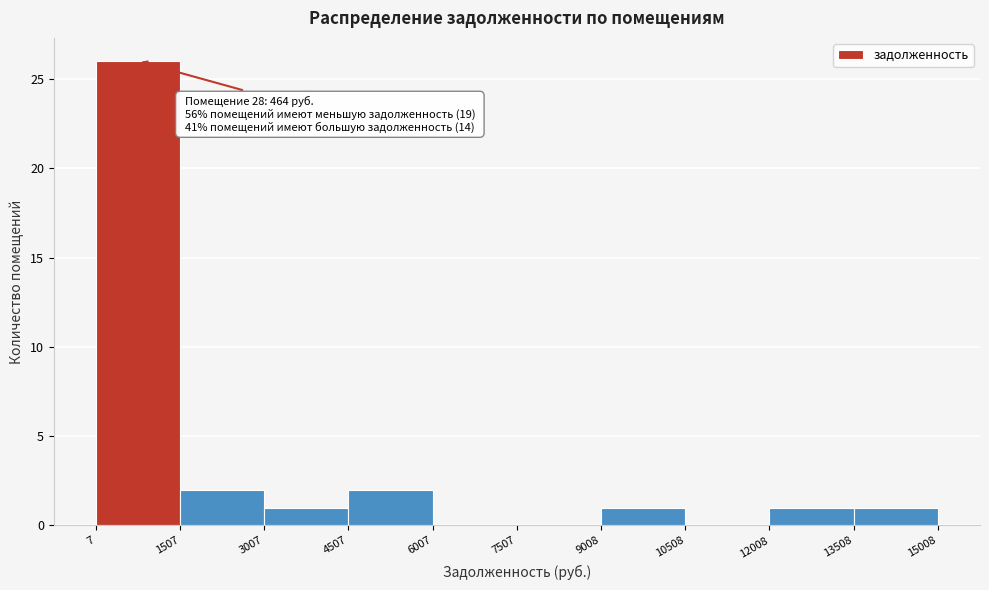

Which range on the x-axis has the tallest bar?

7 to 1507